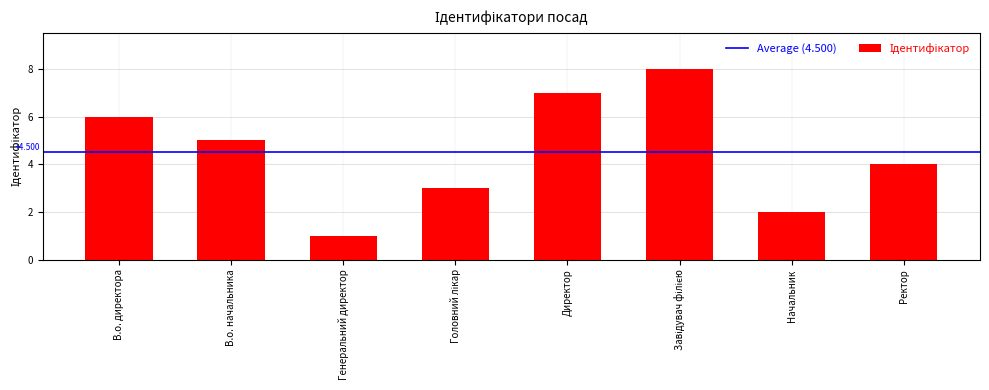

Reading right to left, extract all data points from this chart.

4	2	8	7	3	1	5	6